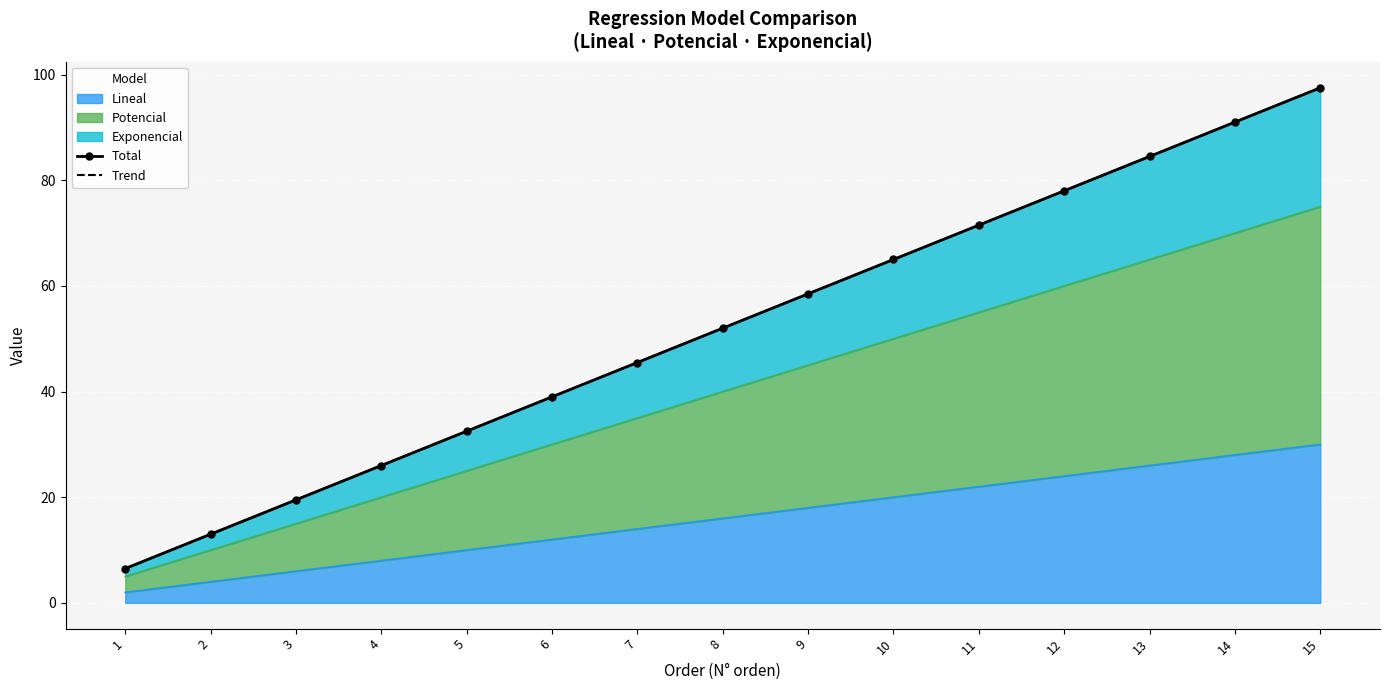

What is the value of the Total point at the 5th from the left?

32.5